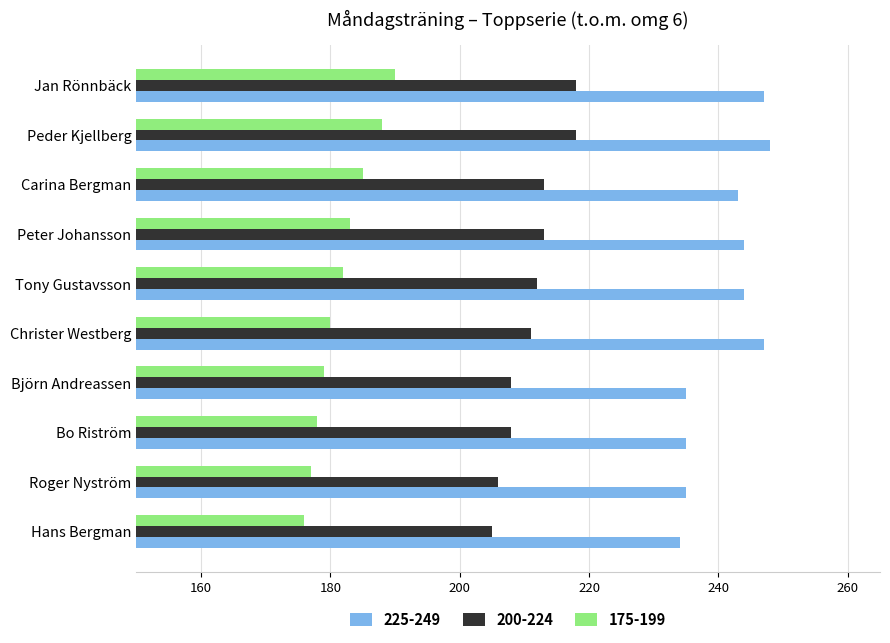

Which series has the largest total across all categories?

225-249